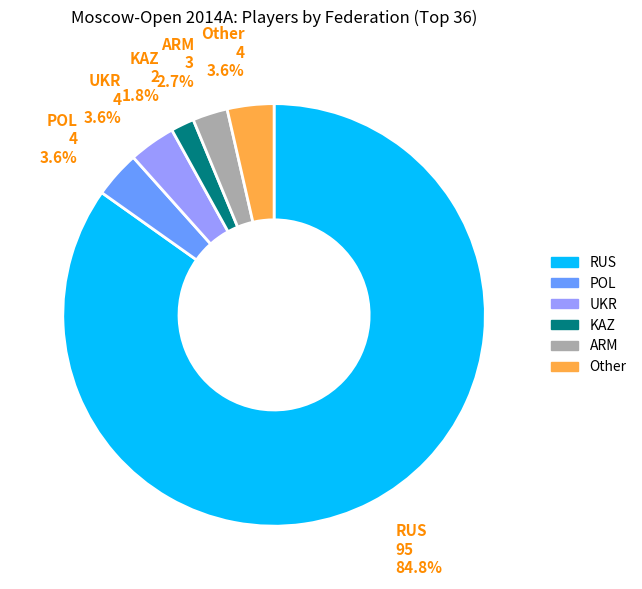

Is there a majority slice in this chart?

Yes